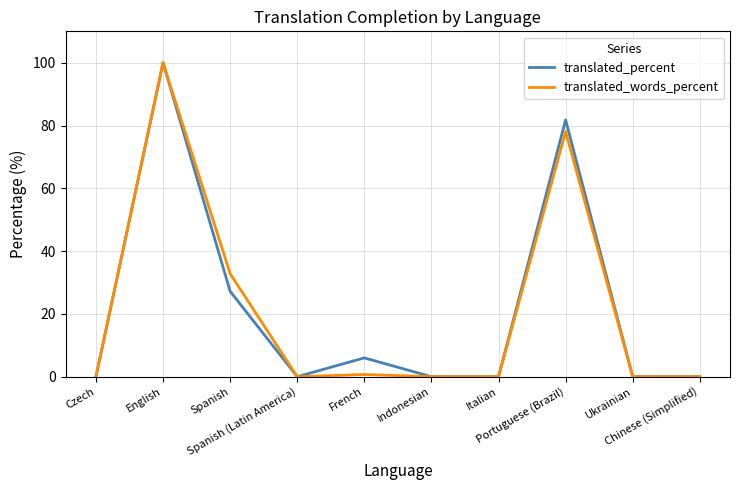

The translated_percent series shows 6.0 at French. True or false?

True